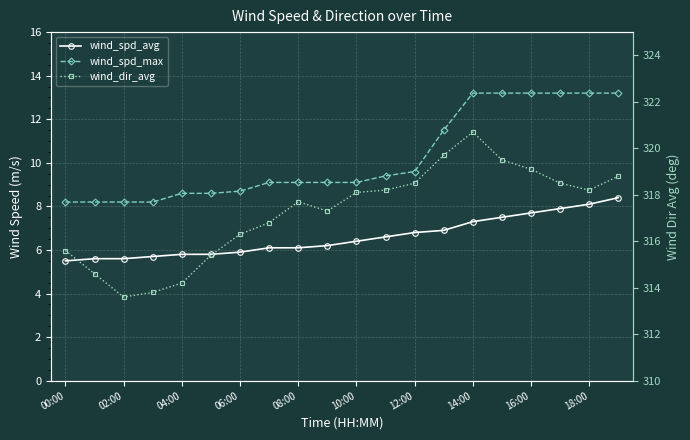

What is the spread (max minus min) of values at 02:00?

308.0